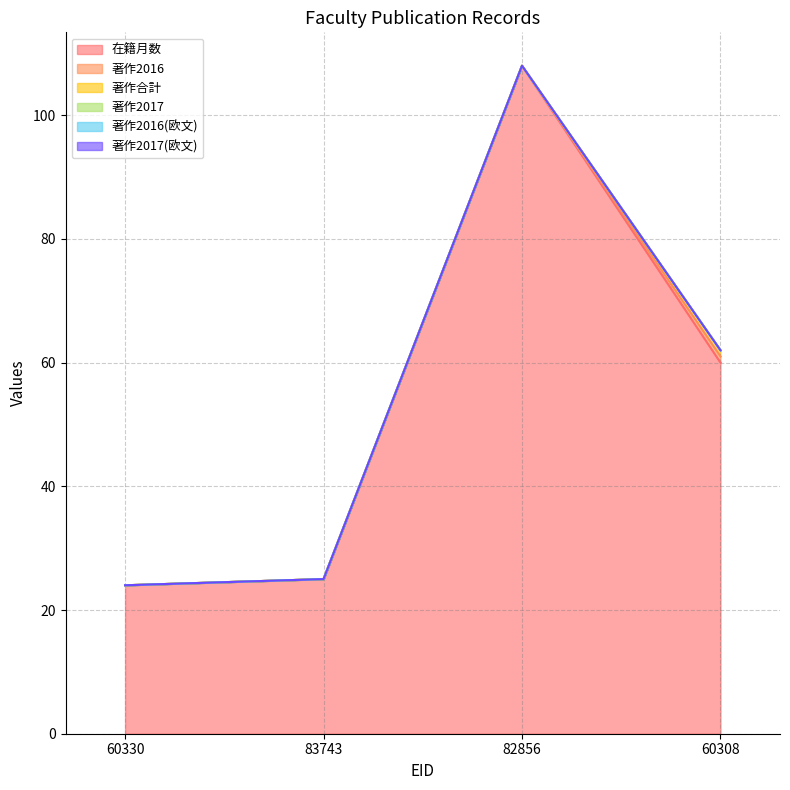

Is the value of 著作2017(欧文) at 60330 greater than the value of 在籍月数 at 83743?

No